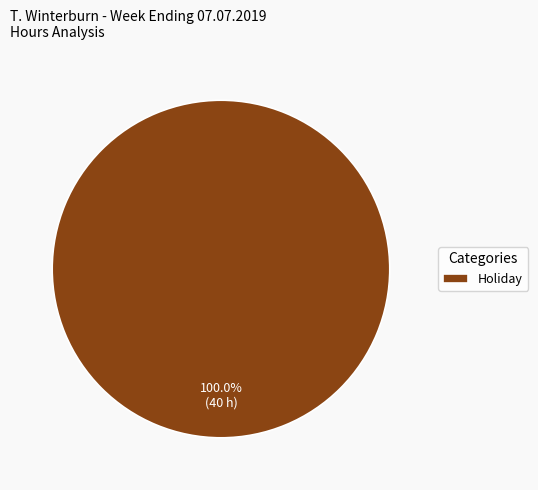

Is Holiday the majority of the pie?

Yes